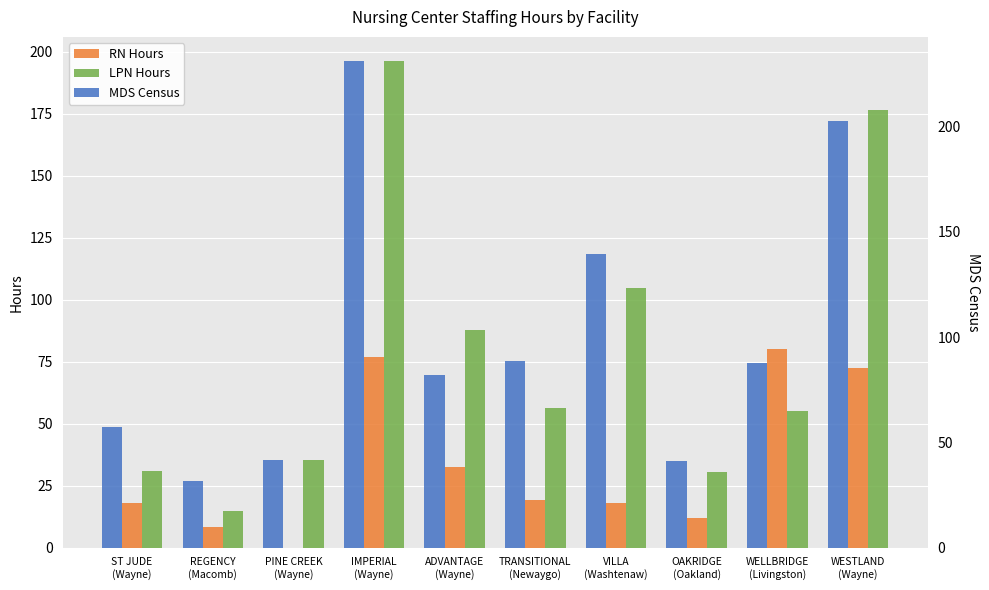

Between WELLBRIDGE
(Livingston) and ADVANTAGE
(Wayne), which is larger?

WELLBRIDGE
(Livingston)